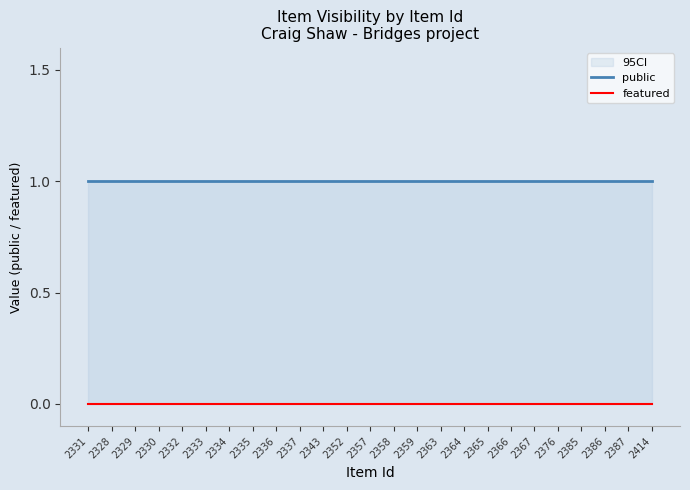

True or false: featured and public cross at least once.

False